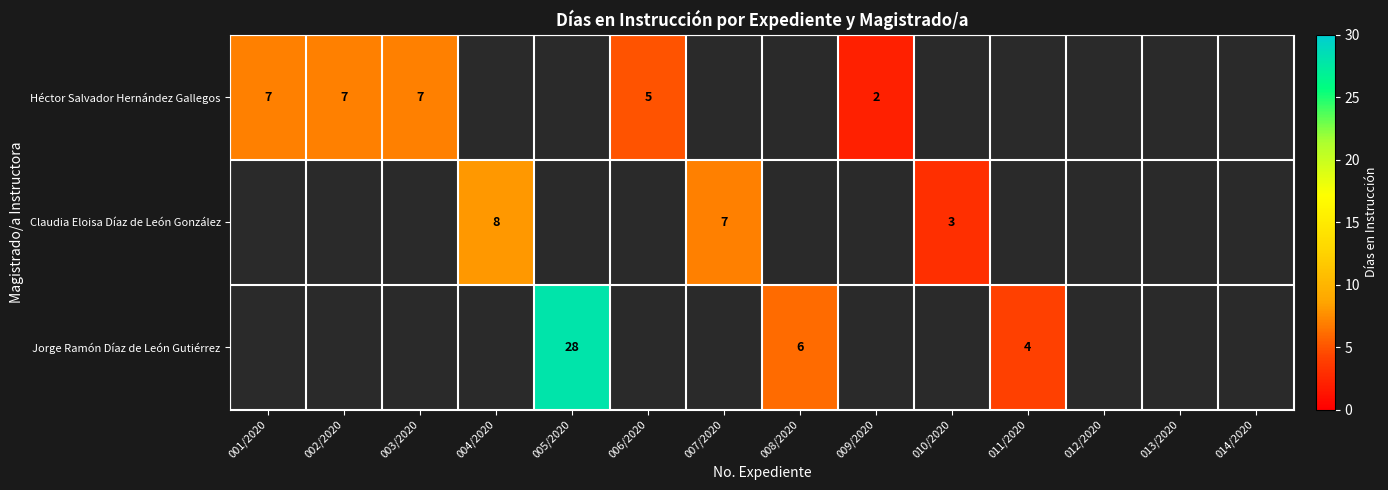

Which has a higher value, 002/2020 or 006/2020?

002/2020